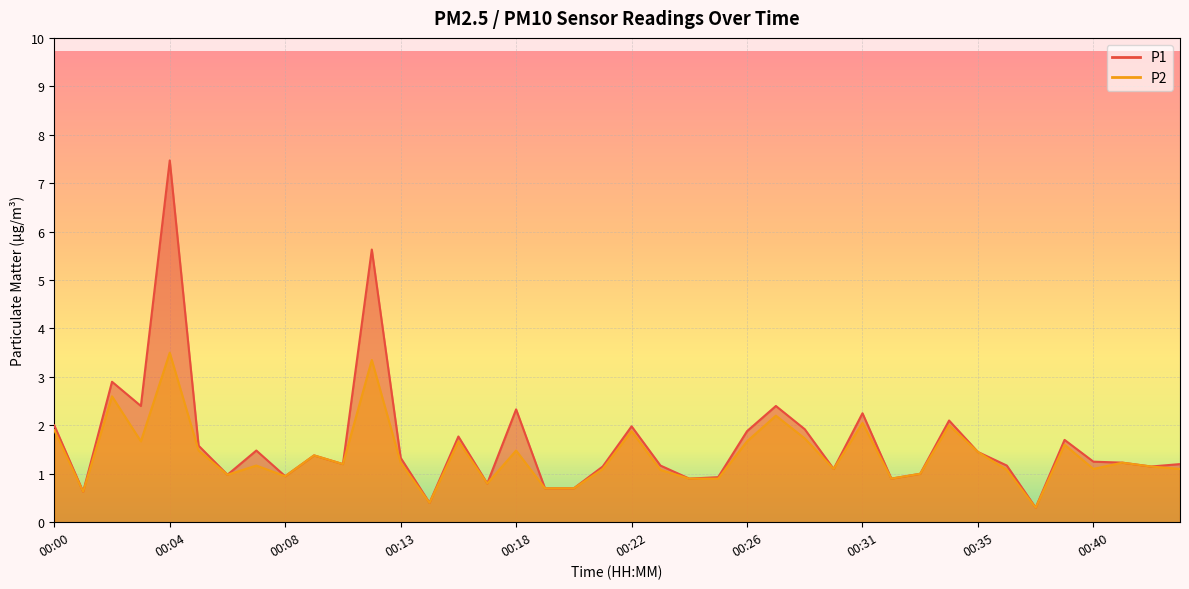

True or false: P2 has more than 2 points higher than both neighbors.

True